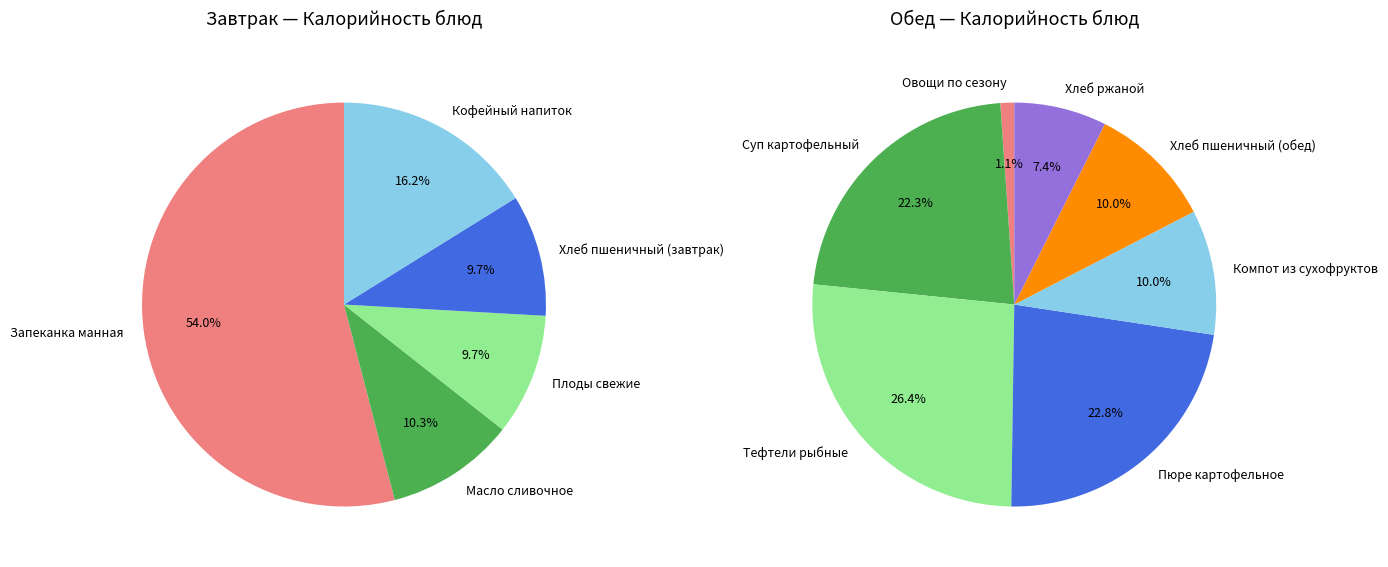

What is the change in value from Запеканка манная to Плоды свежие?

-321.0